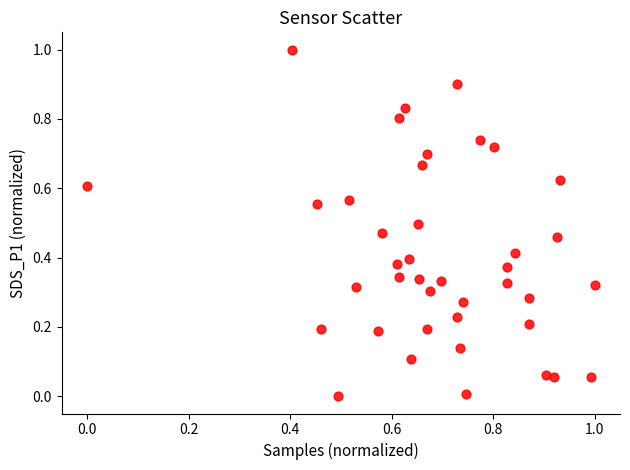

What is the range of Y values (max minus min)?

1.0